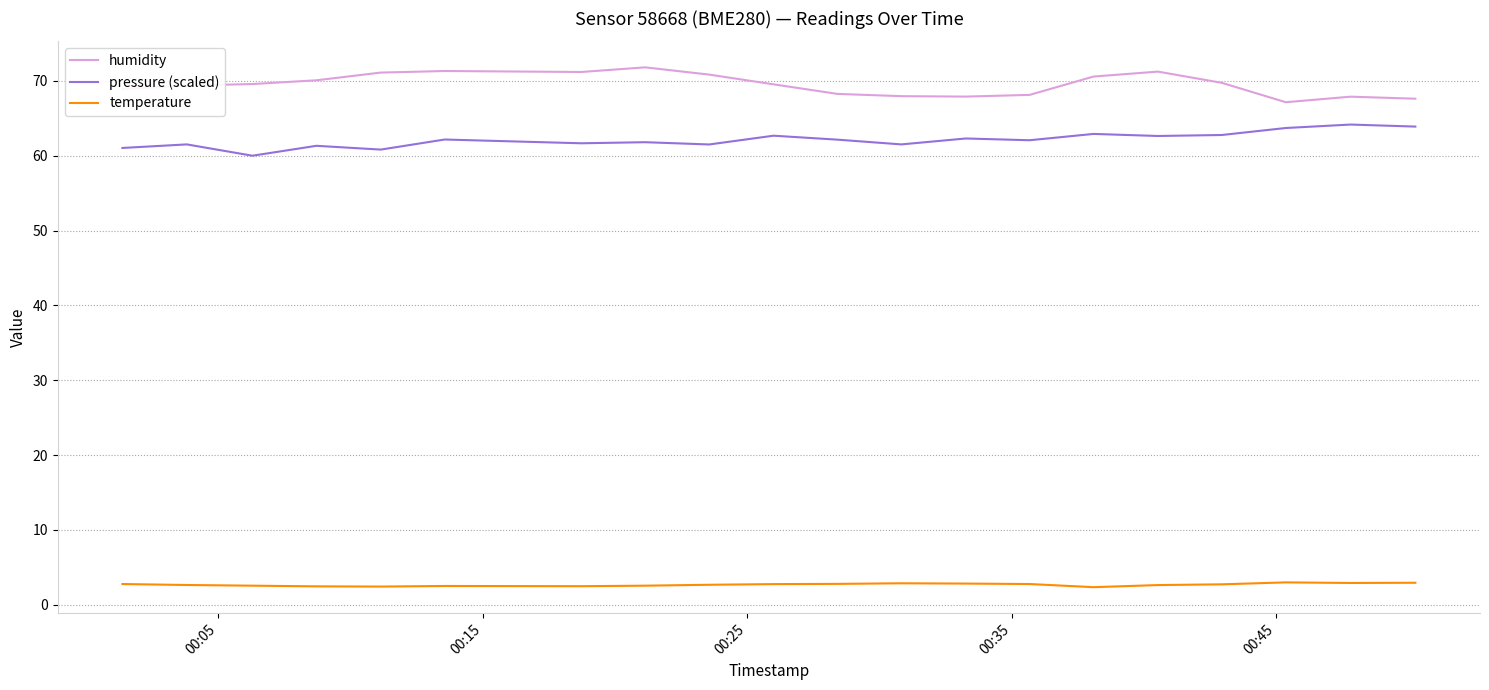

Which series has the largest total across all categories?

humidity